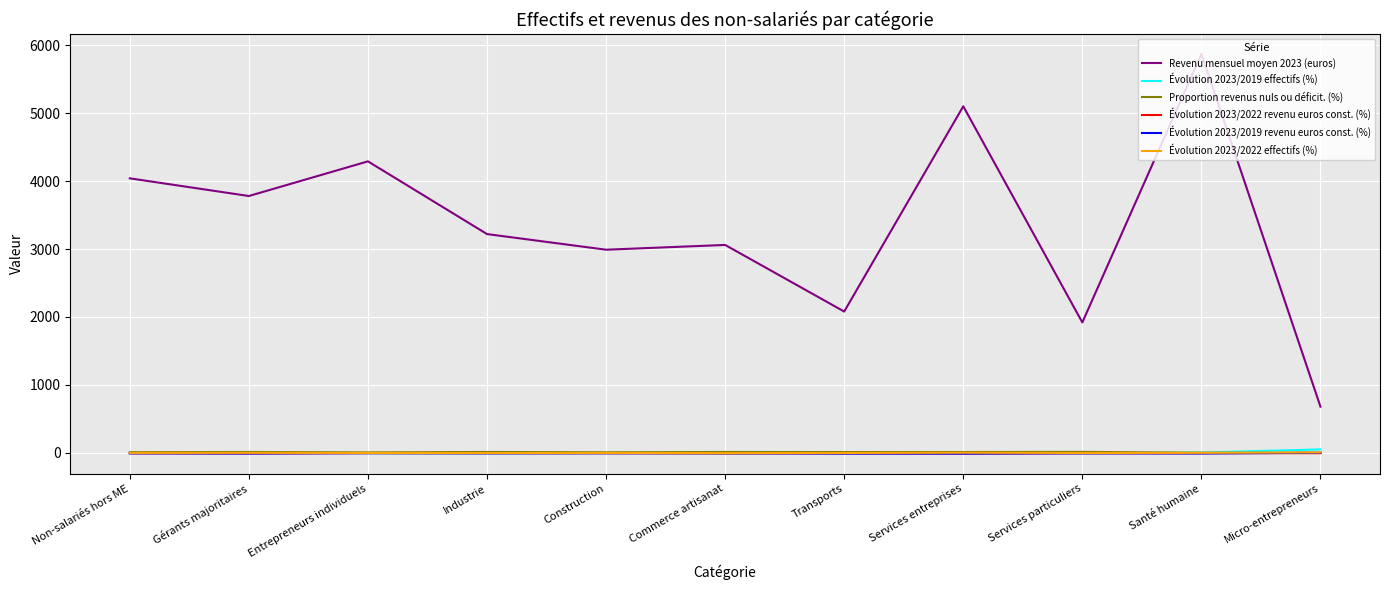

Which series has the widest spread of values?

Revenu mensuel moyen 2023 (euros)